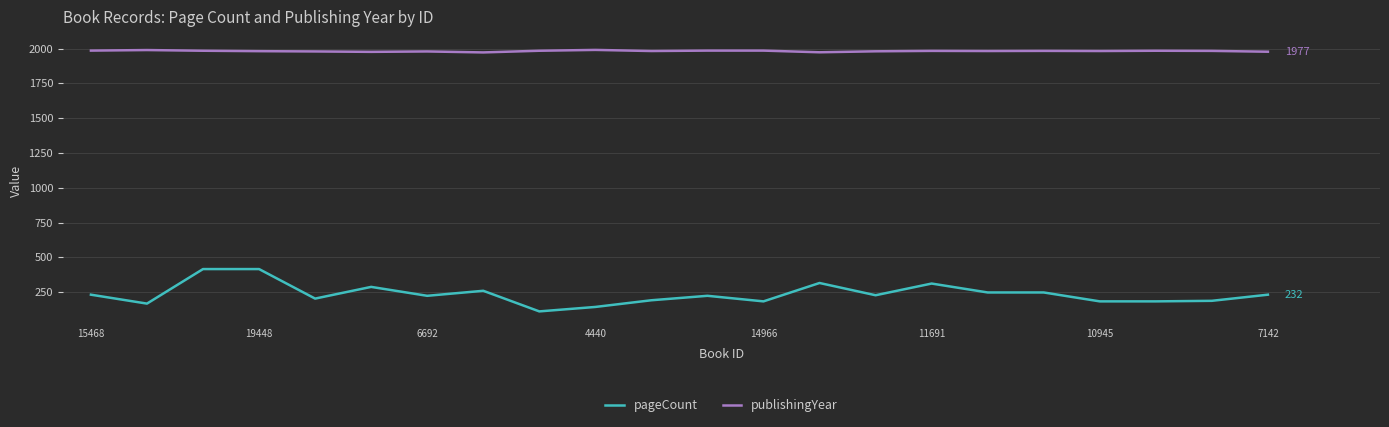

True or false: publishingYear and pageCount cross at least once.

False